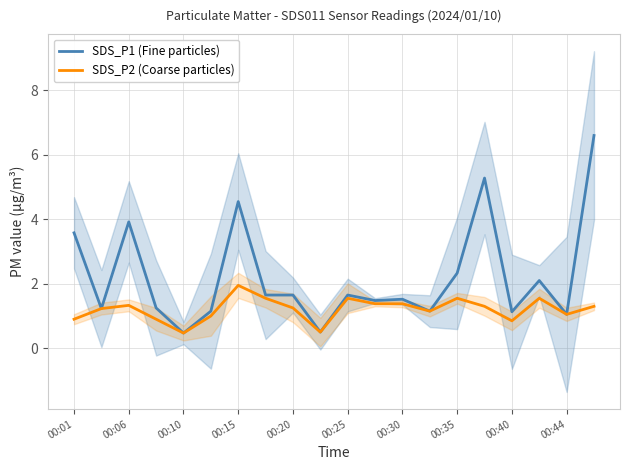

Where does the SDS_P1 (Fine particles) series first go above 1?

00:01